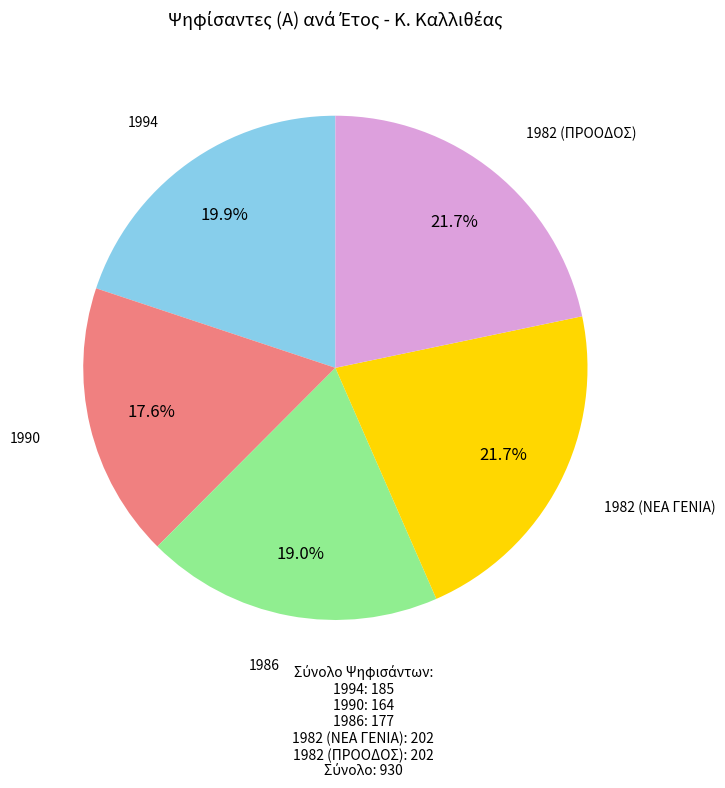

Does any single category account for the majority?

No